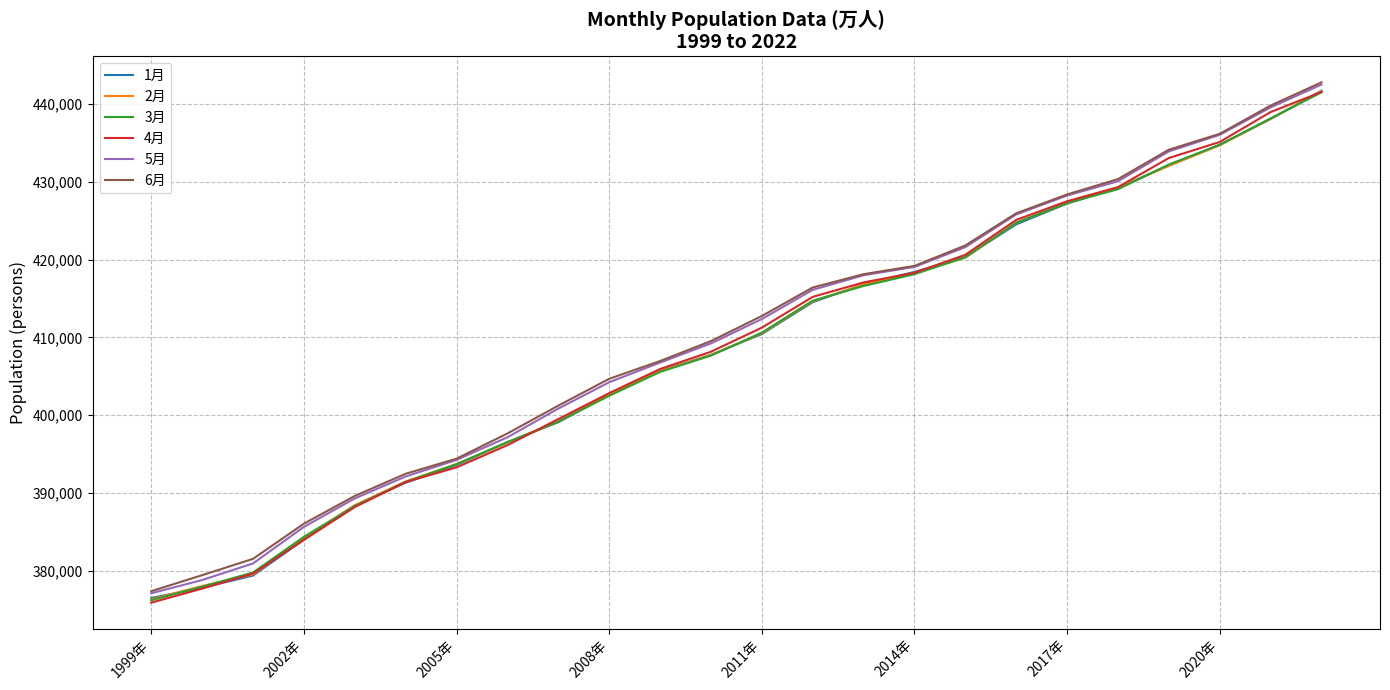

What is the greatest value displayed?

442783